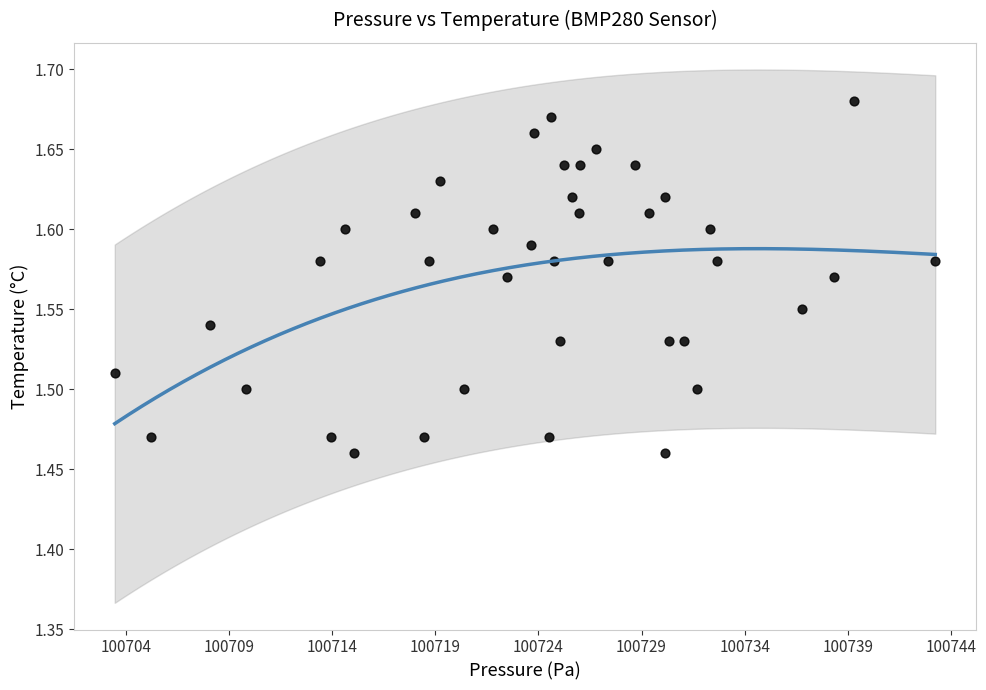

What is the range of X values (max minus min)?

39.8